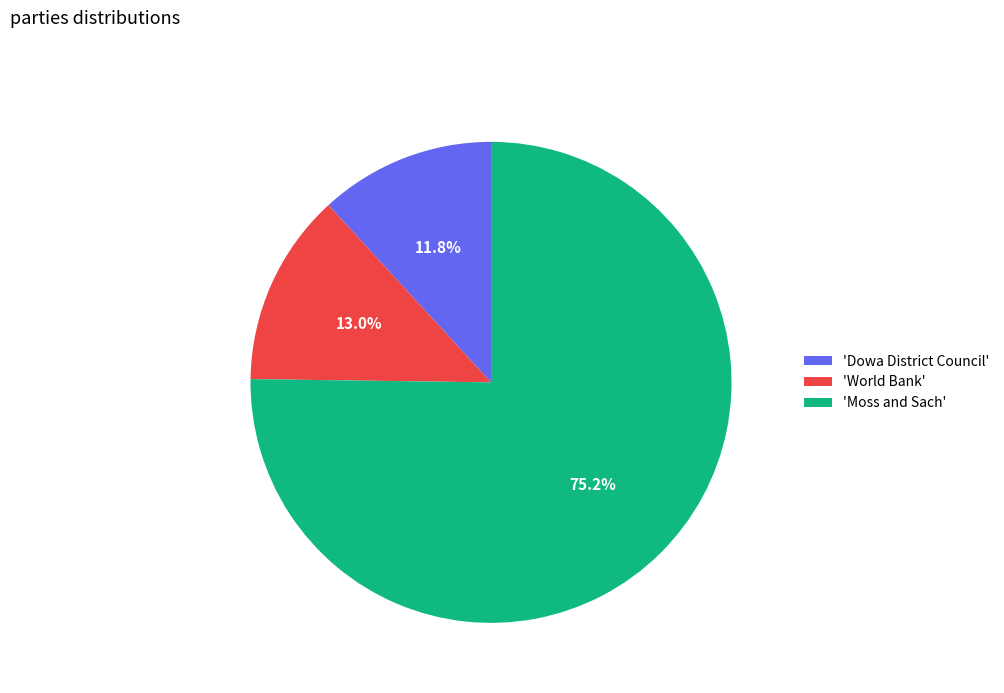

What is the largest slice in the pie chart?

'Moss and Sach'